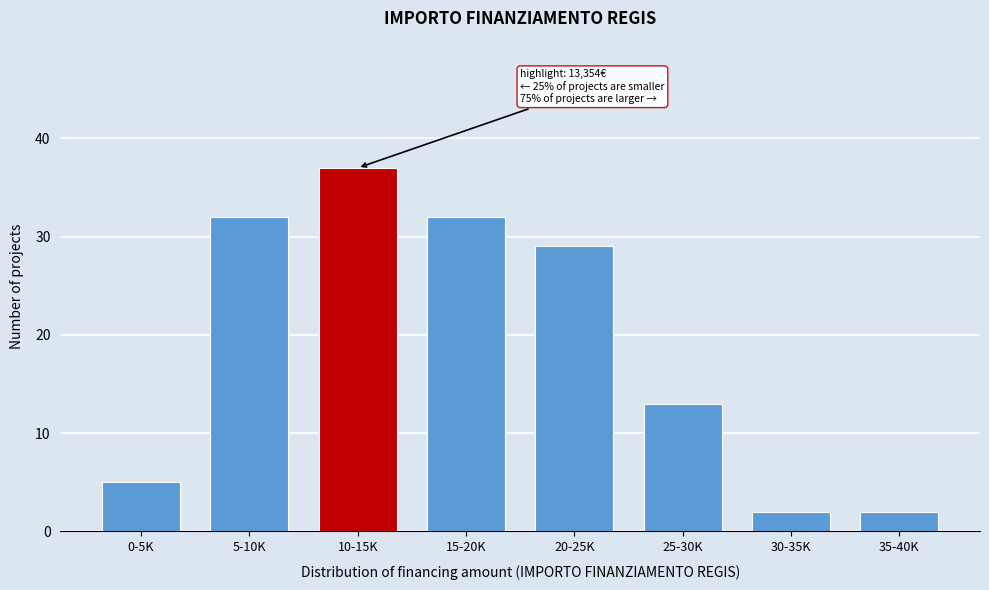

Reading left to right, what are all the values shown in this chart?

5	32	37	32	29	13	2	2